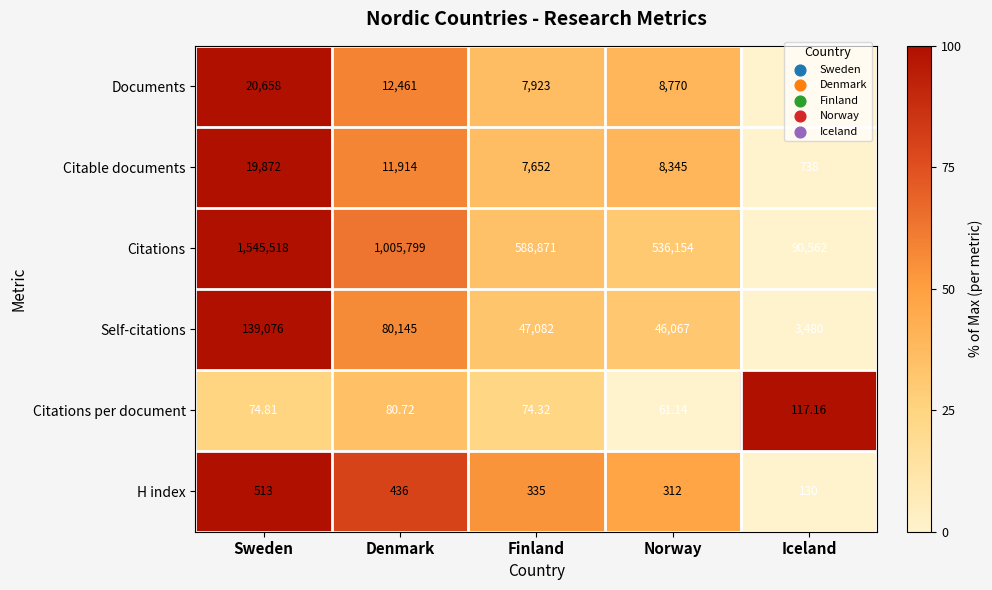

Count the number of data series in this chart.

6